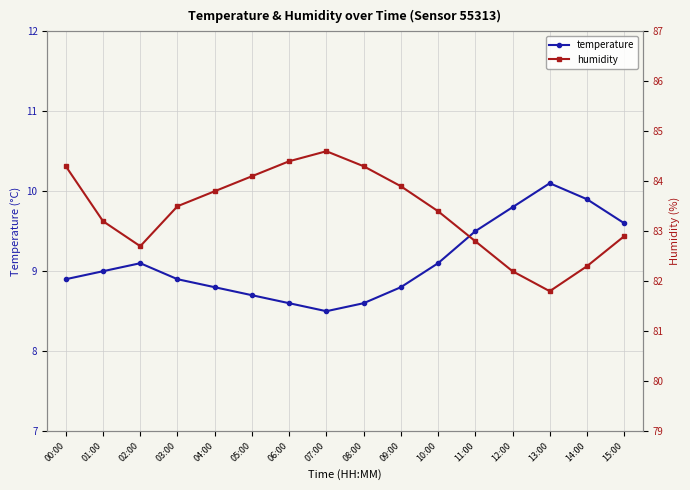

What position from the right is 03:00?

13